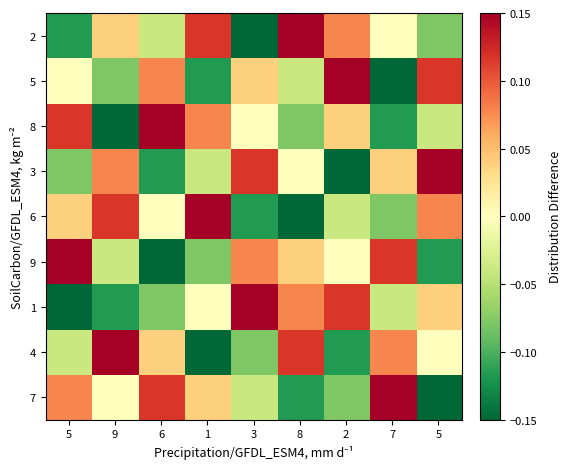

Which label corresponds to the smallest value in the chart?

5